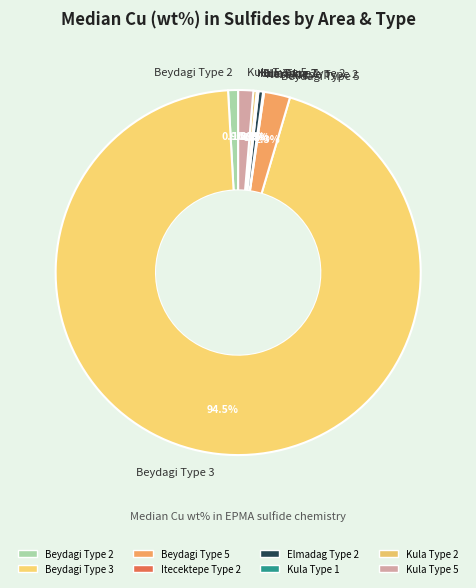

Which has a higher value, Beydagi Type 5 or Kula Type 2?

Beydagi Type 5